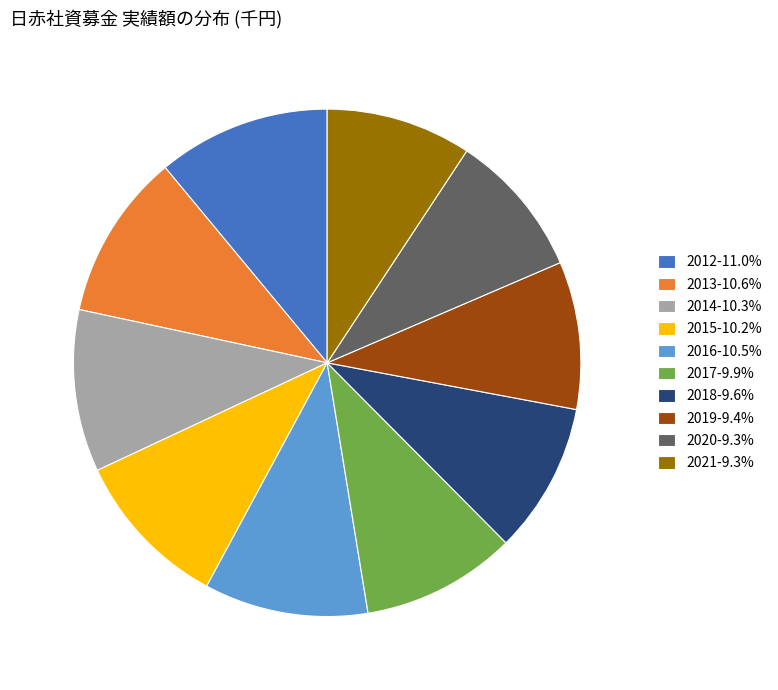

Does 2019 represent more than half of the total?

No